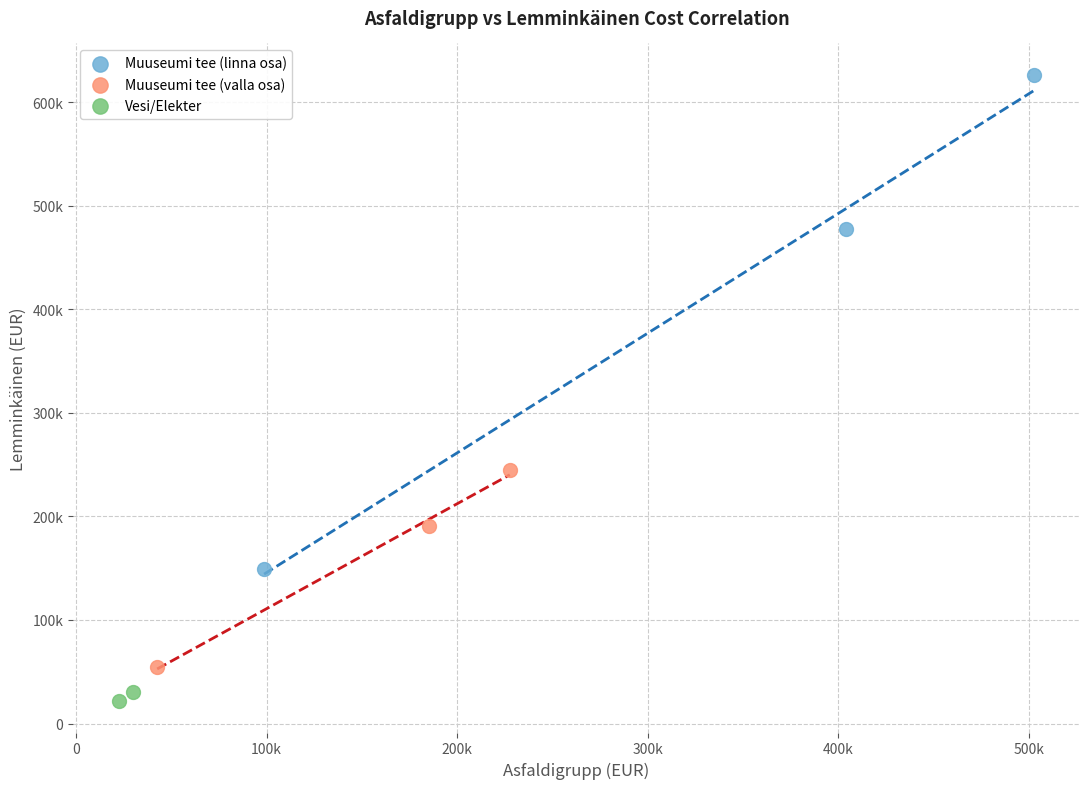

What are all the series names shown in the legend?

Muuseumi tee (linna osa), Muuseumi tee (valla osa), Vesi/Elekter